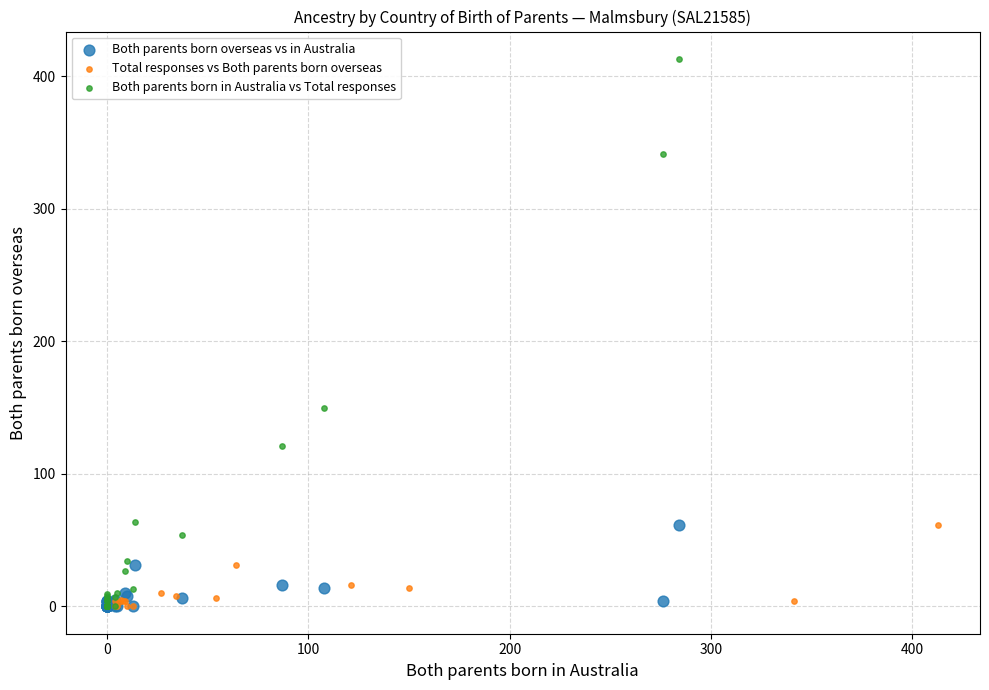

Which series has the largest Y range (max minus min)?

Both parents born in Australia vs Total responses